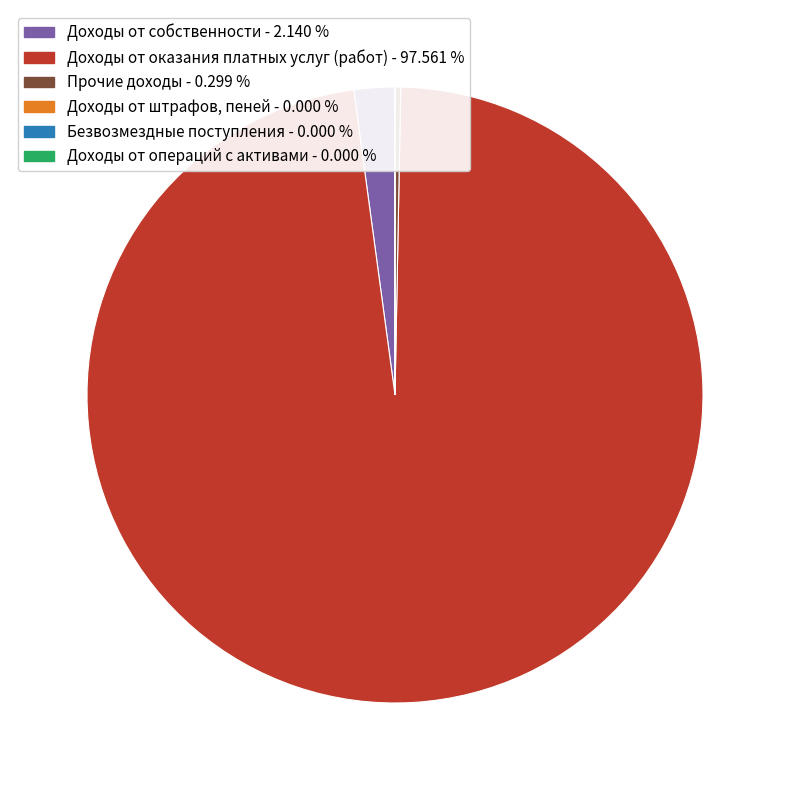

Is Доходы от оказания платных услуг (работ) the majority of the pie?

Yes